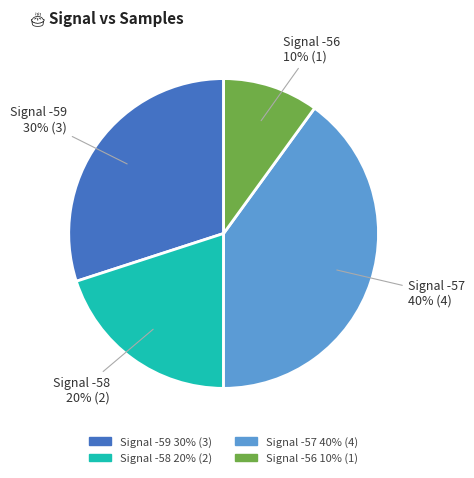

To the nearest percent, what is the difference between the largest and smallest slice percentages?

30%